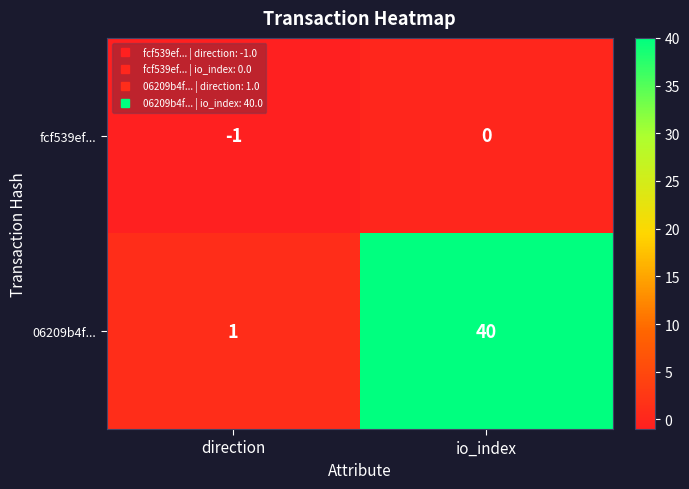

What is the maximum value shown in the chart?

40